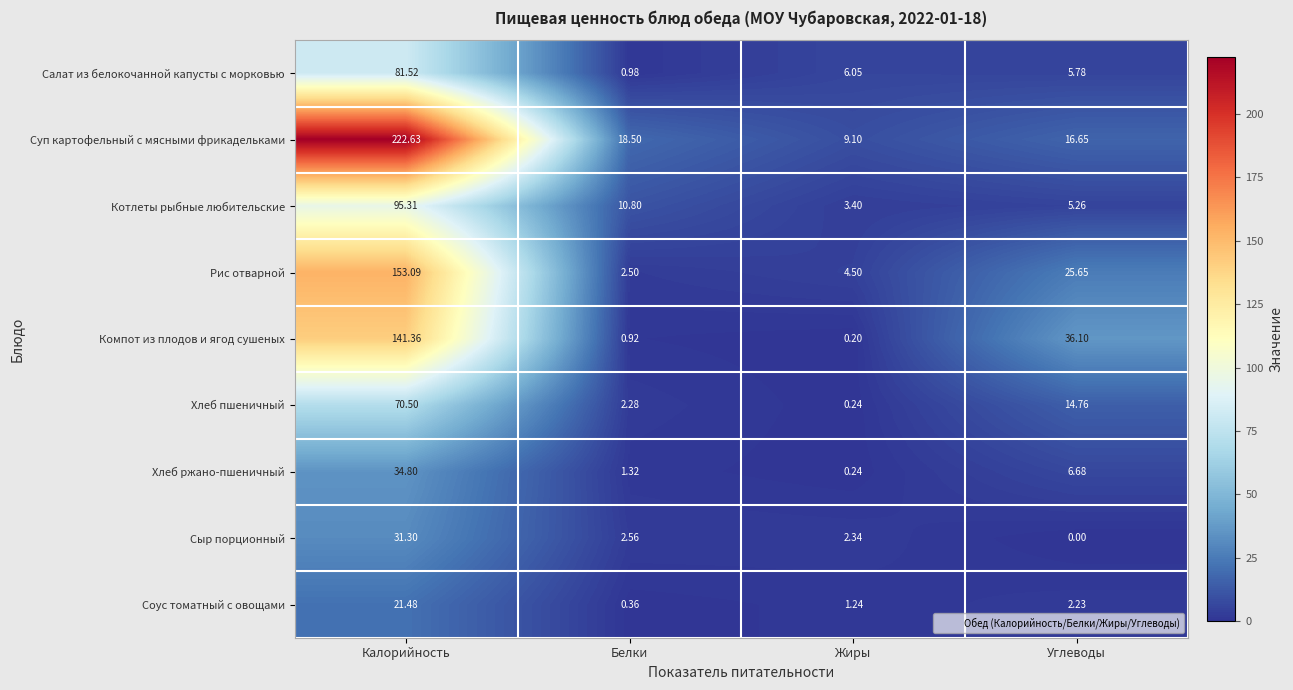

List the series in order of their peak value, highest first.

Суп картофельный с мясными фрикадельками, Рис отварной, Компот из плодов и ягод сушеных, Котлеты рыбные любительские, Салат из белокочанной капусты с морковью, Хлеб пшеничный, Хлеб ржано-пшеничный, Сыр порционный, Соус томатный с овощами